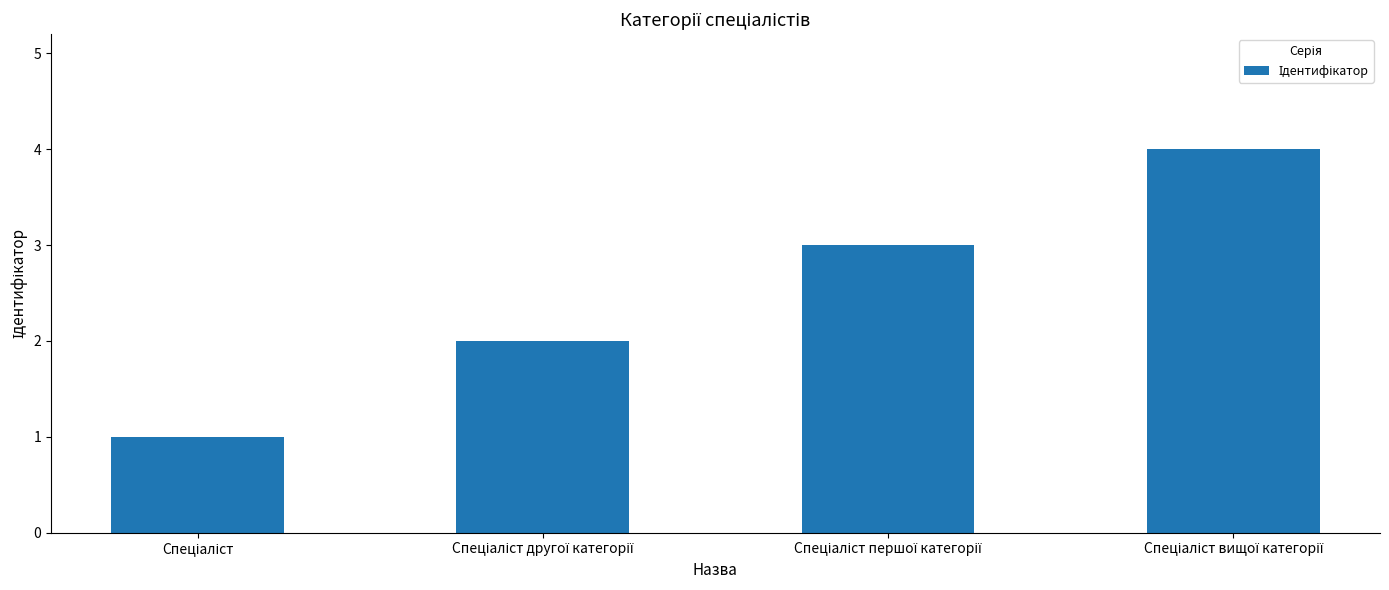

What is the maximum value shown in the chart?

4